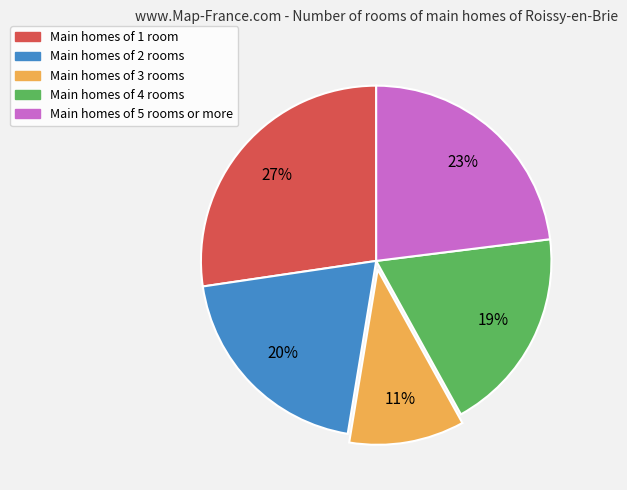

Is there a majority slice in this chart?

No